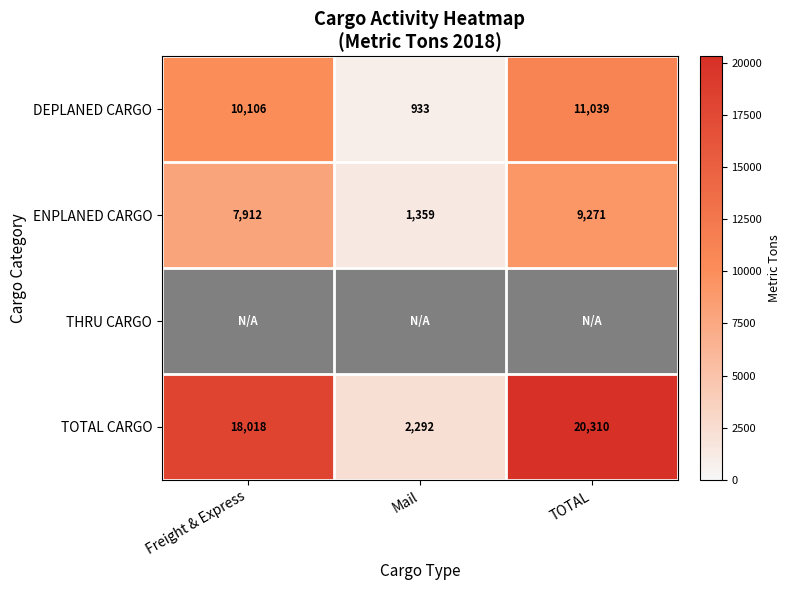

What is the difference between the maximum and minimum values in the TOTAL CARGO series?

18018.0